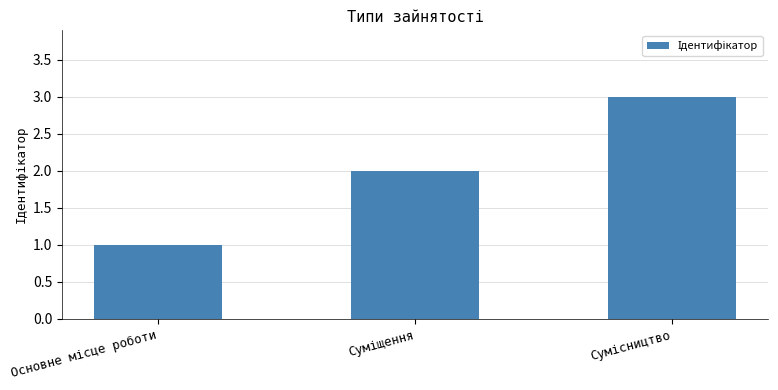

Are the bars grouped side by side (vs. stacked)?

No